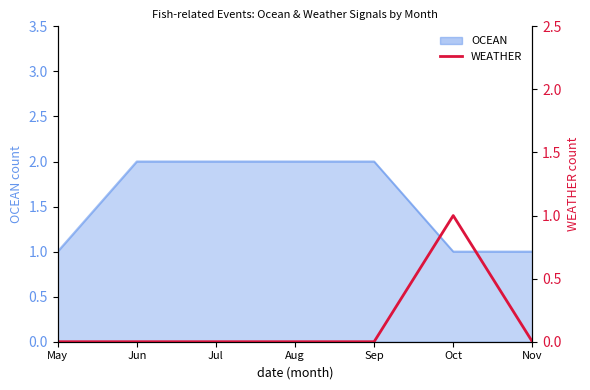

How many points are higher than both their immediate neighbors (excluding endpoints)?

1